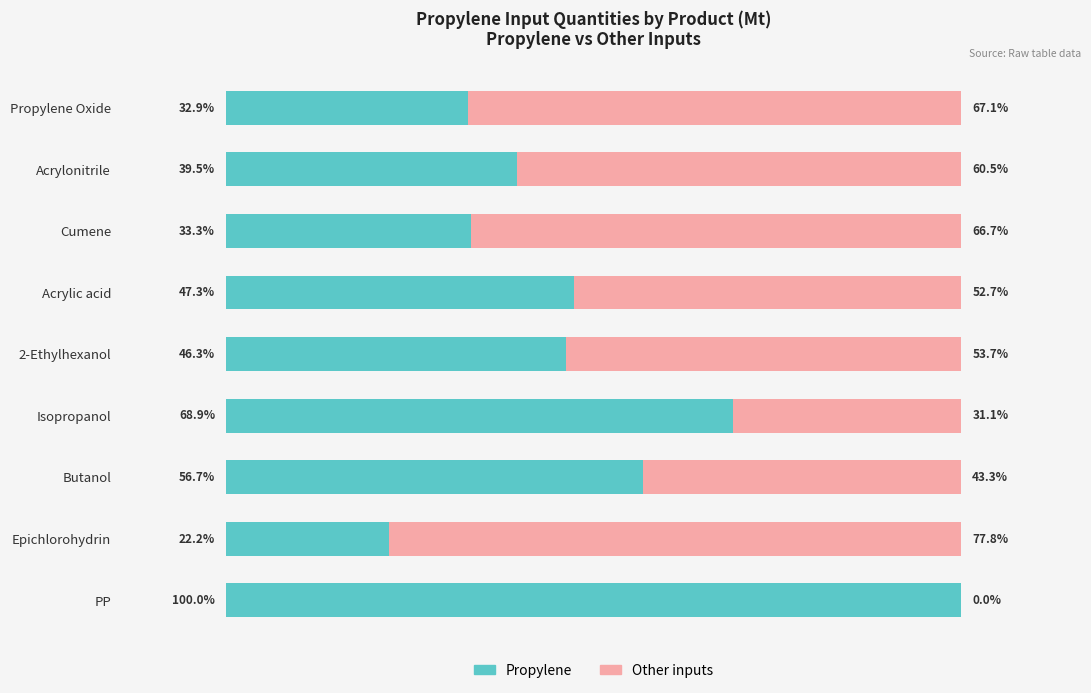

What is the value of the Other inputs bar at the 6th from the left?

31.1